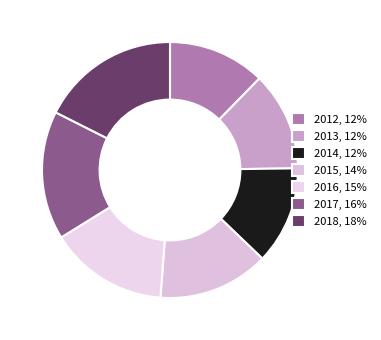

Which category has the smallest portion of the pie?

2012